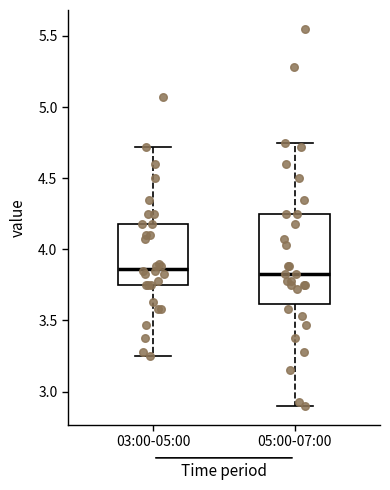

Comparing the boxes themselves (not the whiskers), which one is the tallest?

05:00-07:00